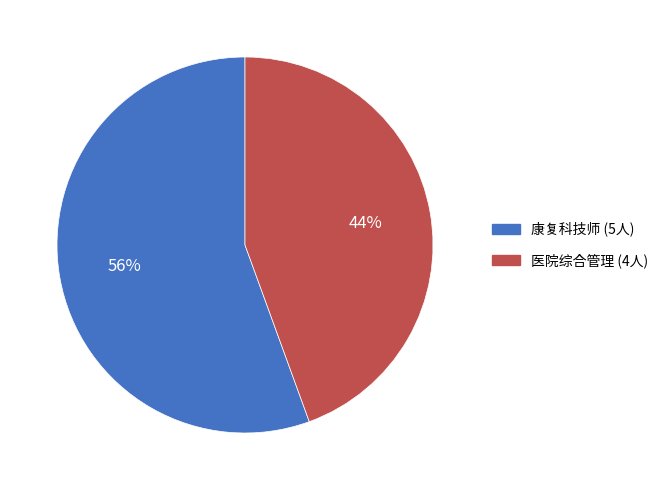

What percentage is the 医院综合管理 slice, to the nearest percent?

44%